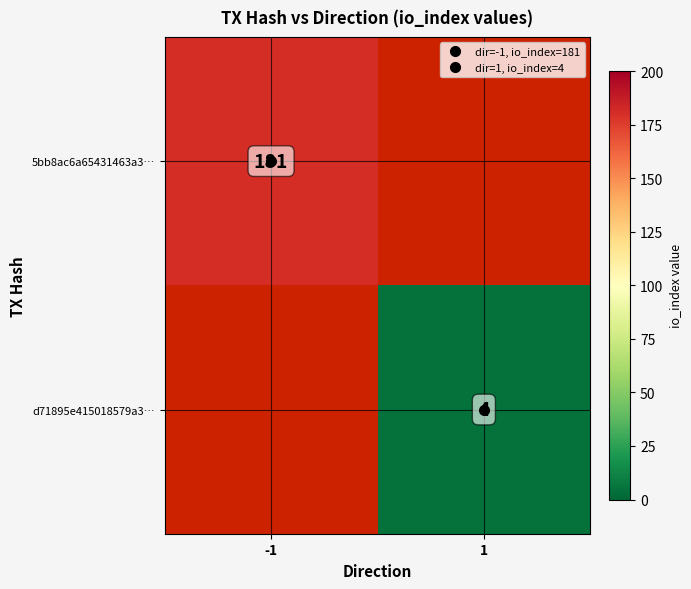

True or false: 5bb8ac6a65431463a3… has a value of 181.0 at -1.

True